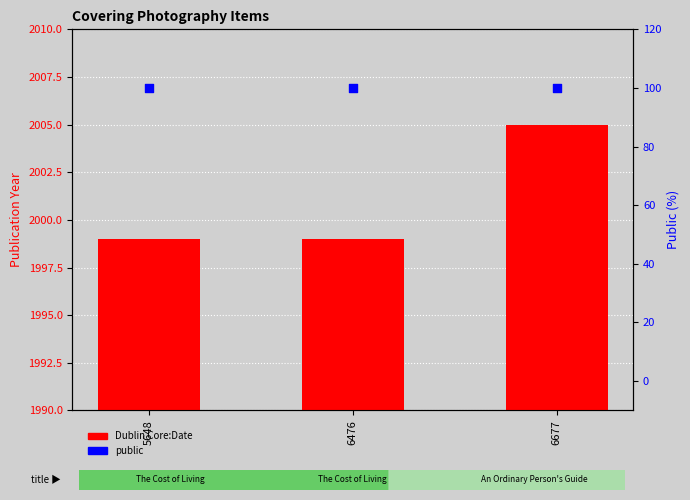

Which series contains the lowest Y value?

public